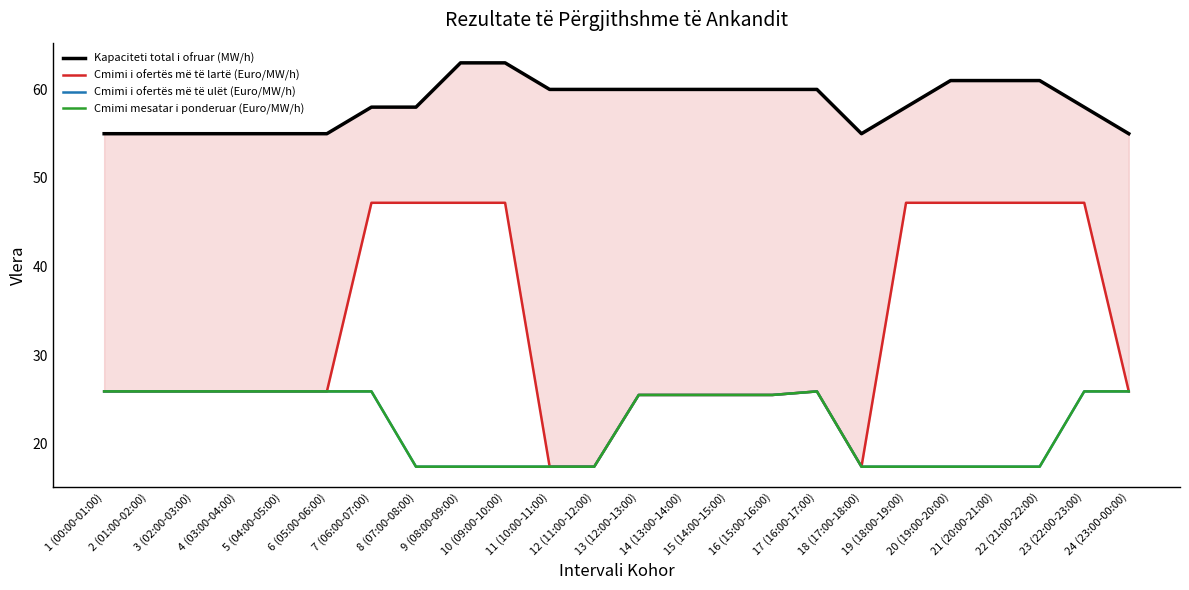

Between 15 (14:00-15:00) and 22 (21:00-22:00), which is larger?

22 (21:00-22:00)